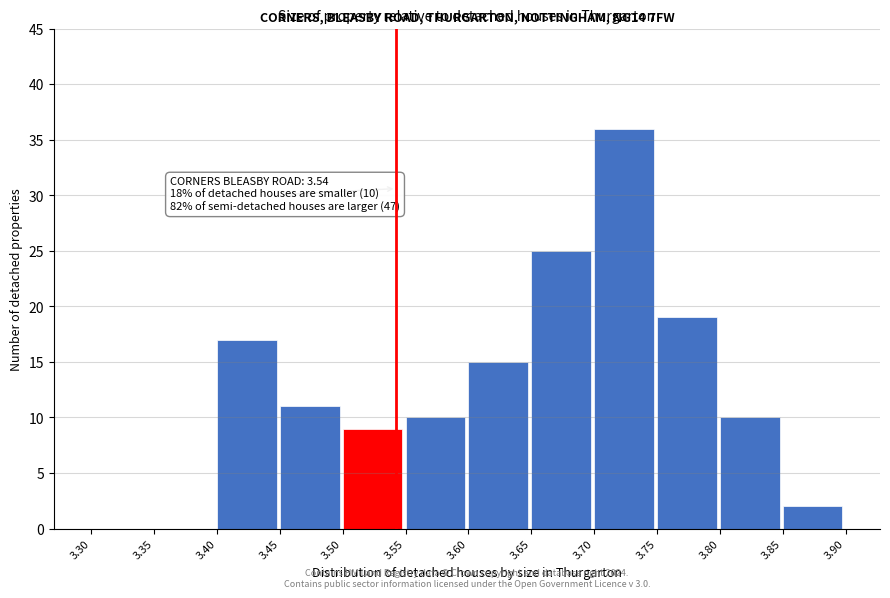

Which range on the x-axis has the tallest bar?

3.70 to 3.75